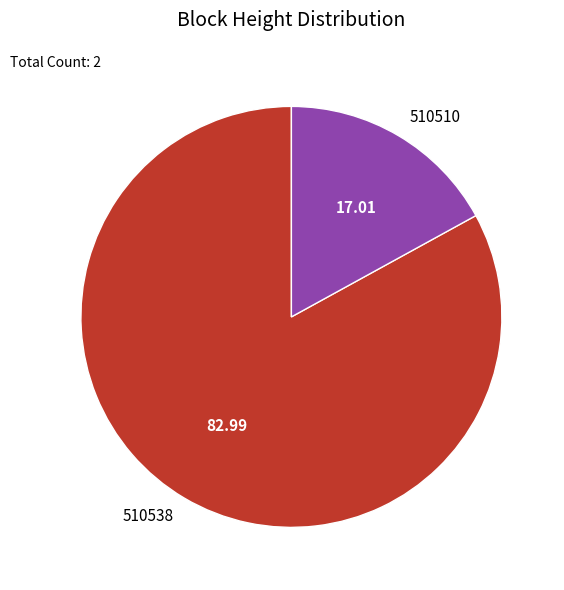

Rank the categories by value from lowest to highest.

510510, 510538